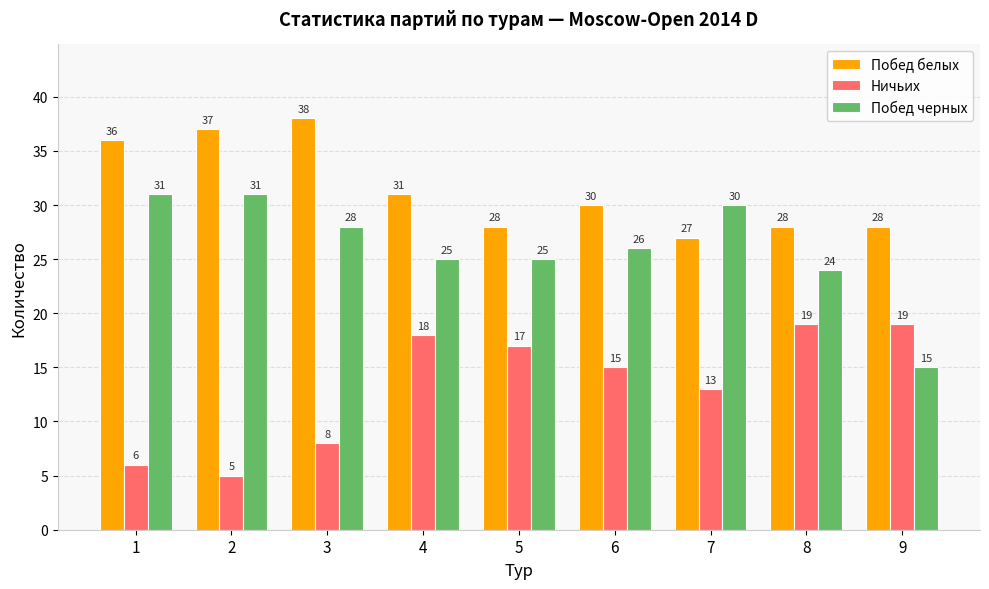

Rank the series by their average value, from lowest to highest.

Ничьих, Побед черных, Побед белых